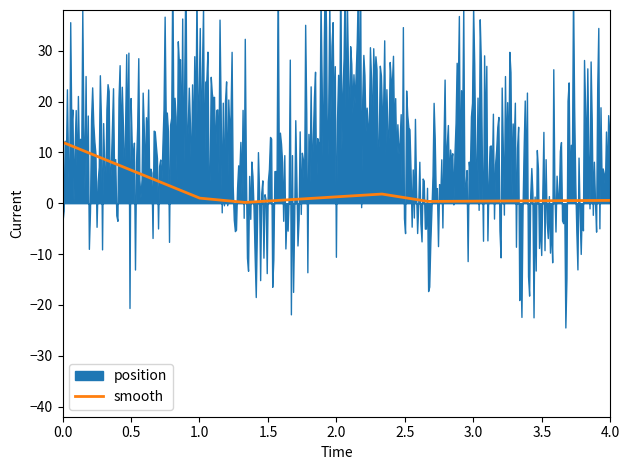

What is the maximum value for smooth?

12.0